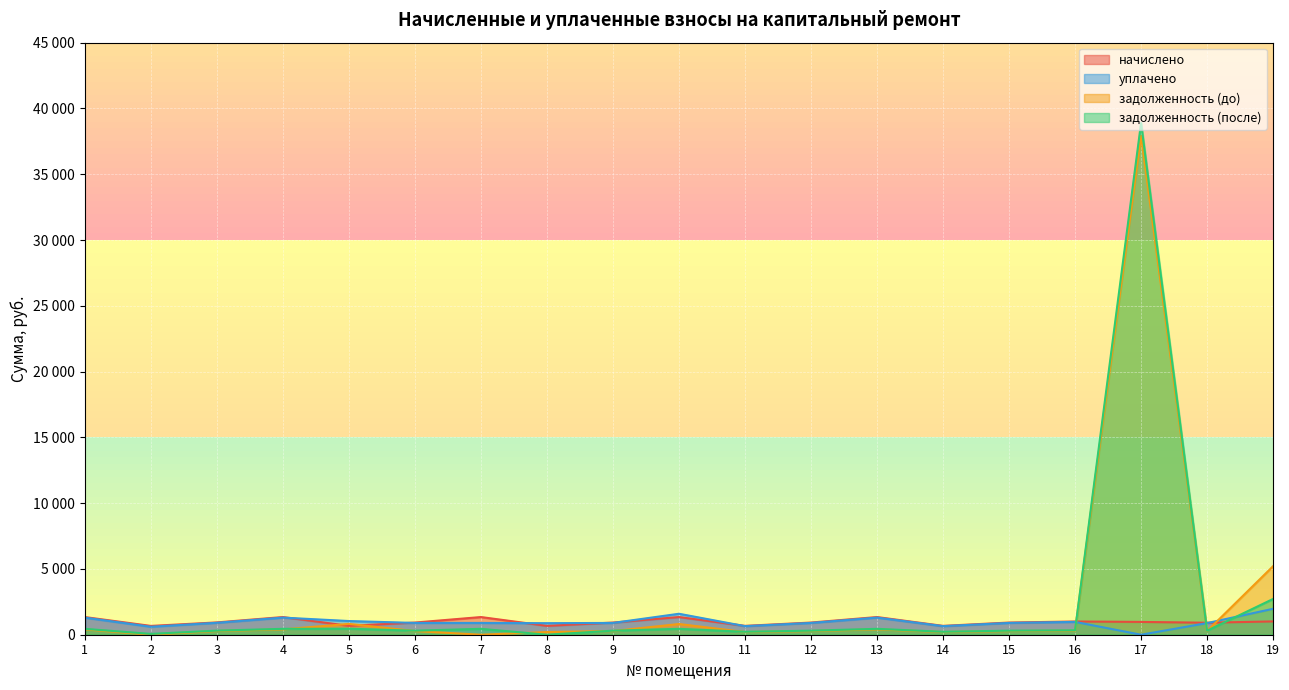

What is the difference between the maximum and second lowest values in the начислено series?

669.4